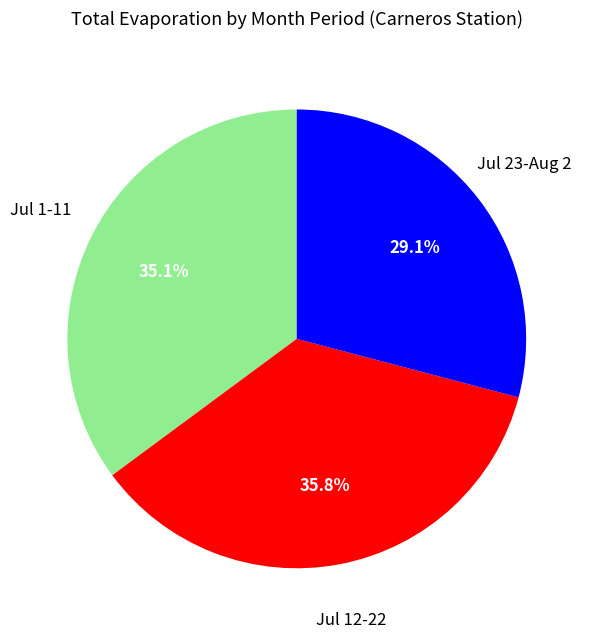

Is there a majority slice in this chart?

No